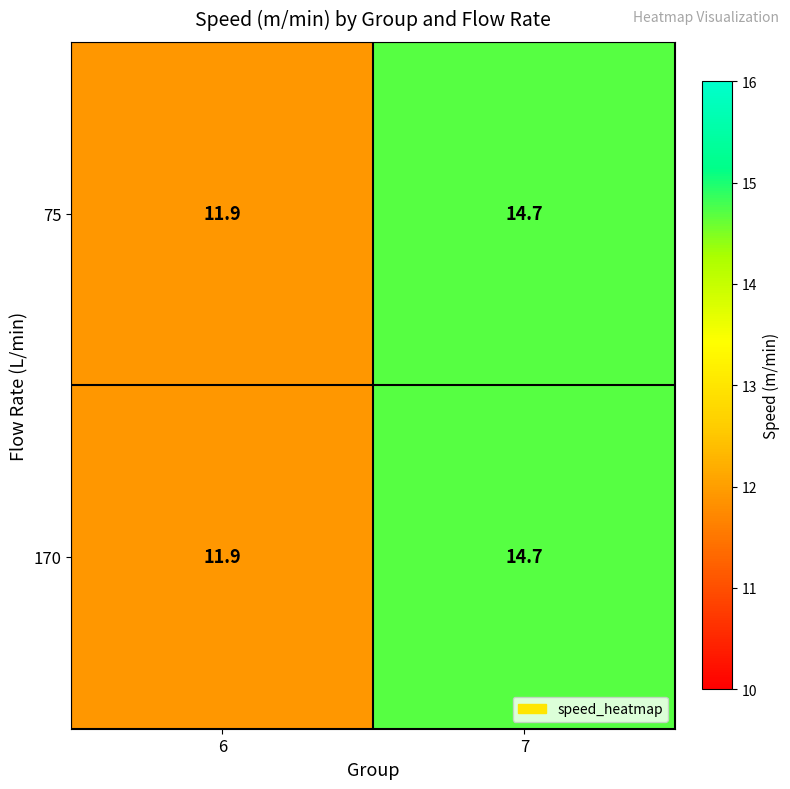

How many series are shown in this chart?

2